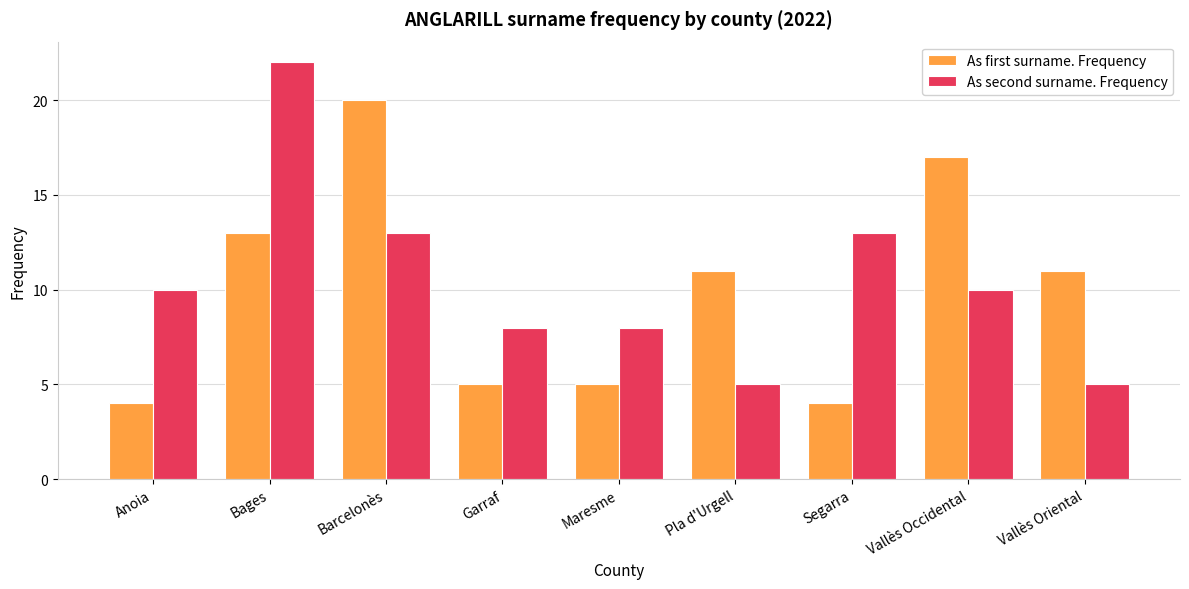

Read the As first surname. Frequency value at Segarra.

4